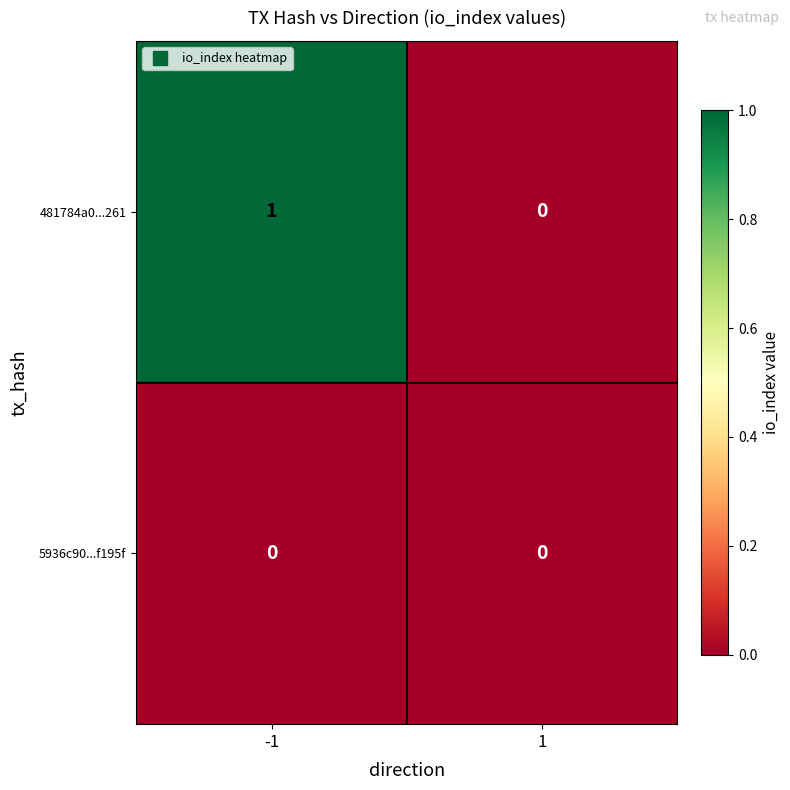

List the series in order of their peak value, highest first.

481784a0...261, 5936c90...f195f